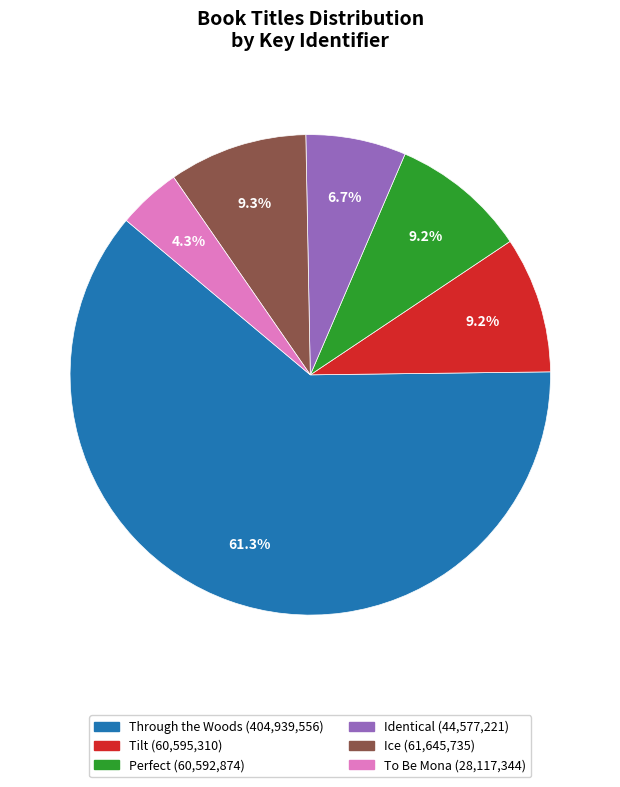

Between Identical and Tilt, which is larger?

Tilt